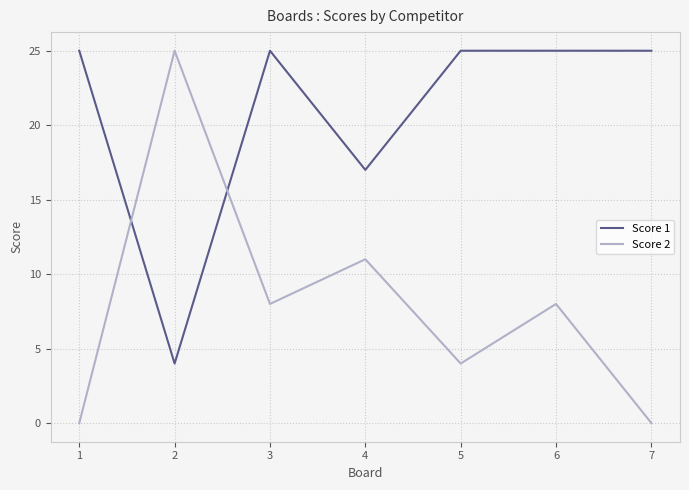

What is the difference between the maximum and minimum values in the Score 1 series?

21